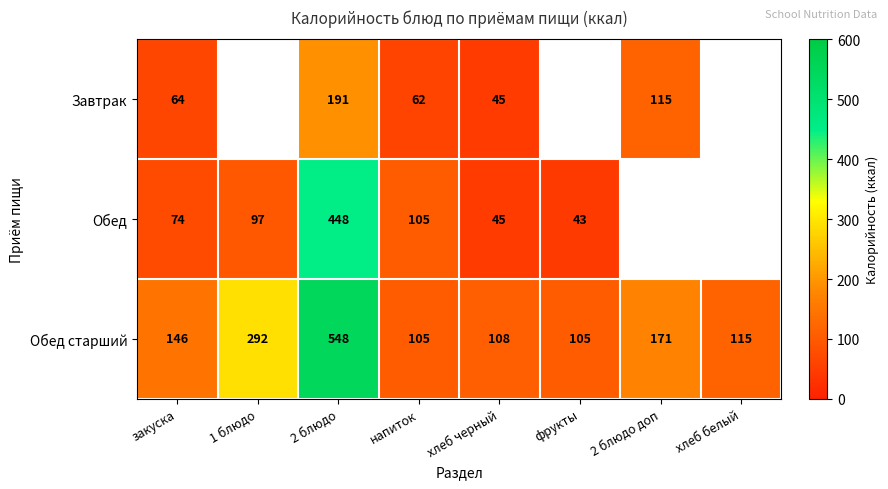

What is the difference between the Обед старший values at 2 блюдо доп and напиток?

66